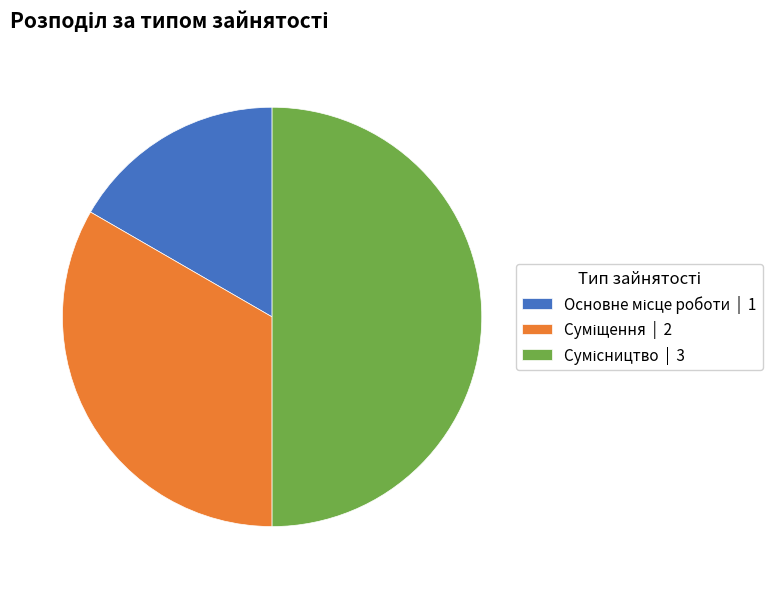

Is it true that Сумісництво is 36% of the pie?

False